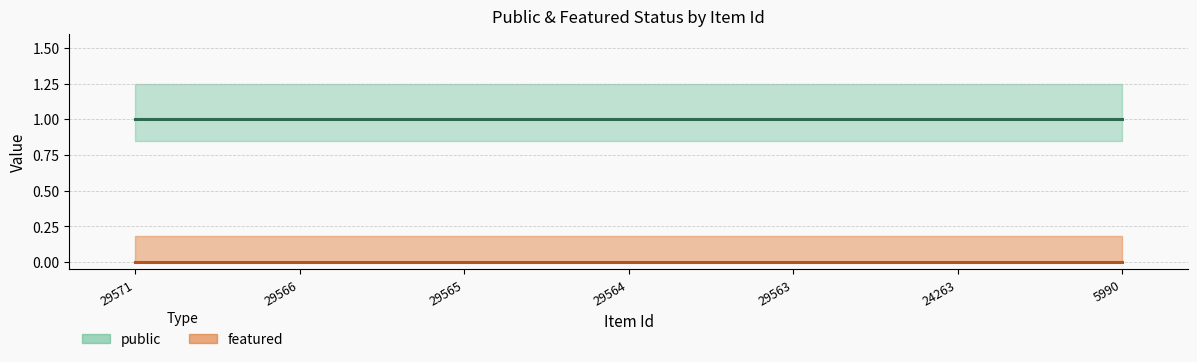

At which category is the sum across all series the highest?

29571